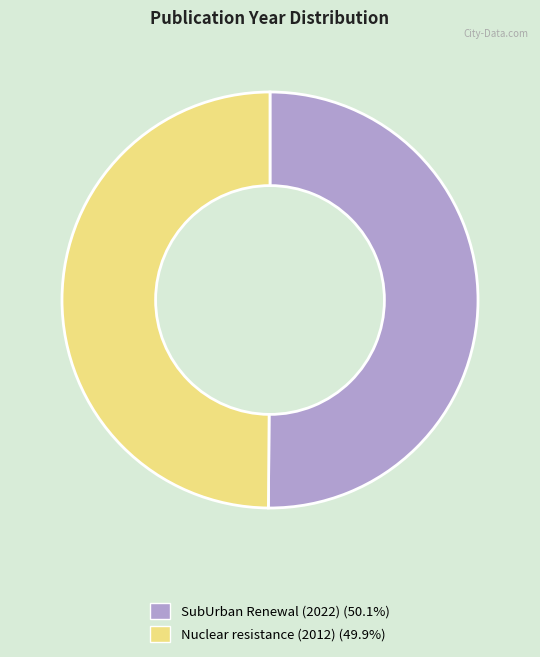

Is the sum of SubUrban Renewal (2022) and Nuclear resistance (2012) greater than half?

Yes